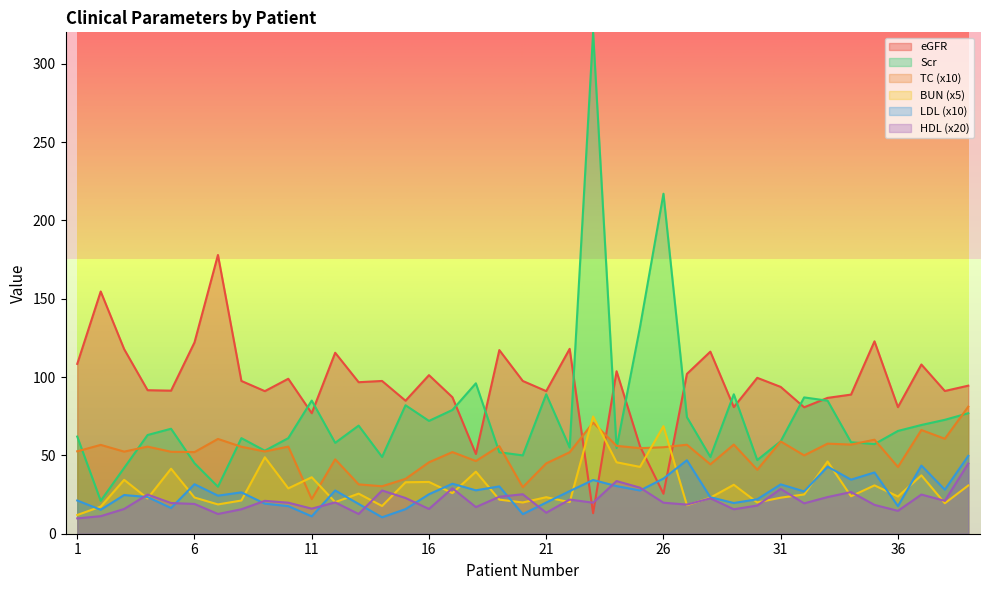

What is the maximum value shown in the chart?

319.9